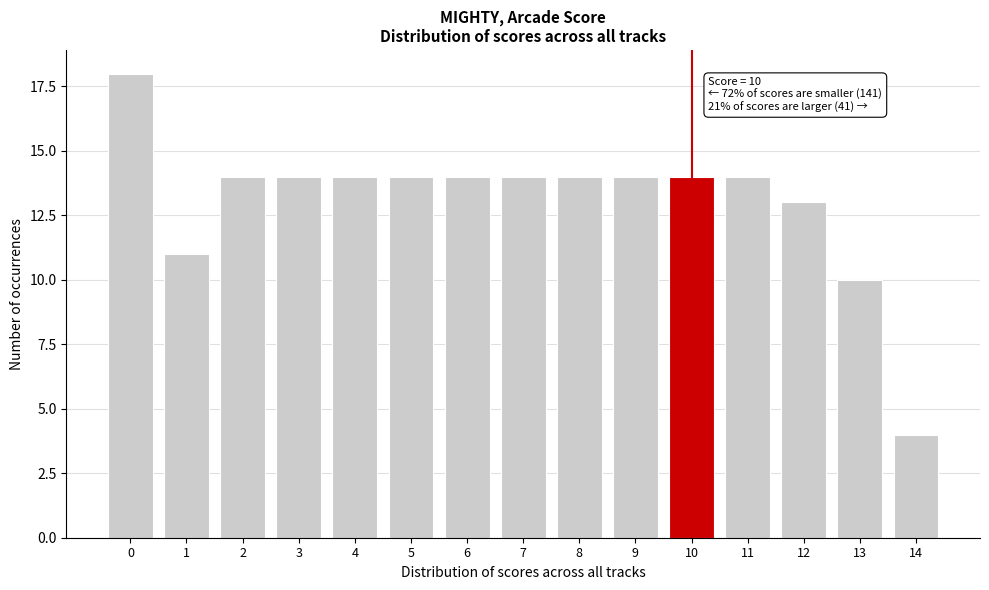

Reading right to left, extract all data points from this chart.

14=4	13=10	12=13	11=14	10=14	9=14	8=14	7=14	6=14	5=14	4=14	3=14	2=14	1=11	0=18